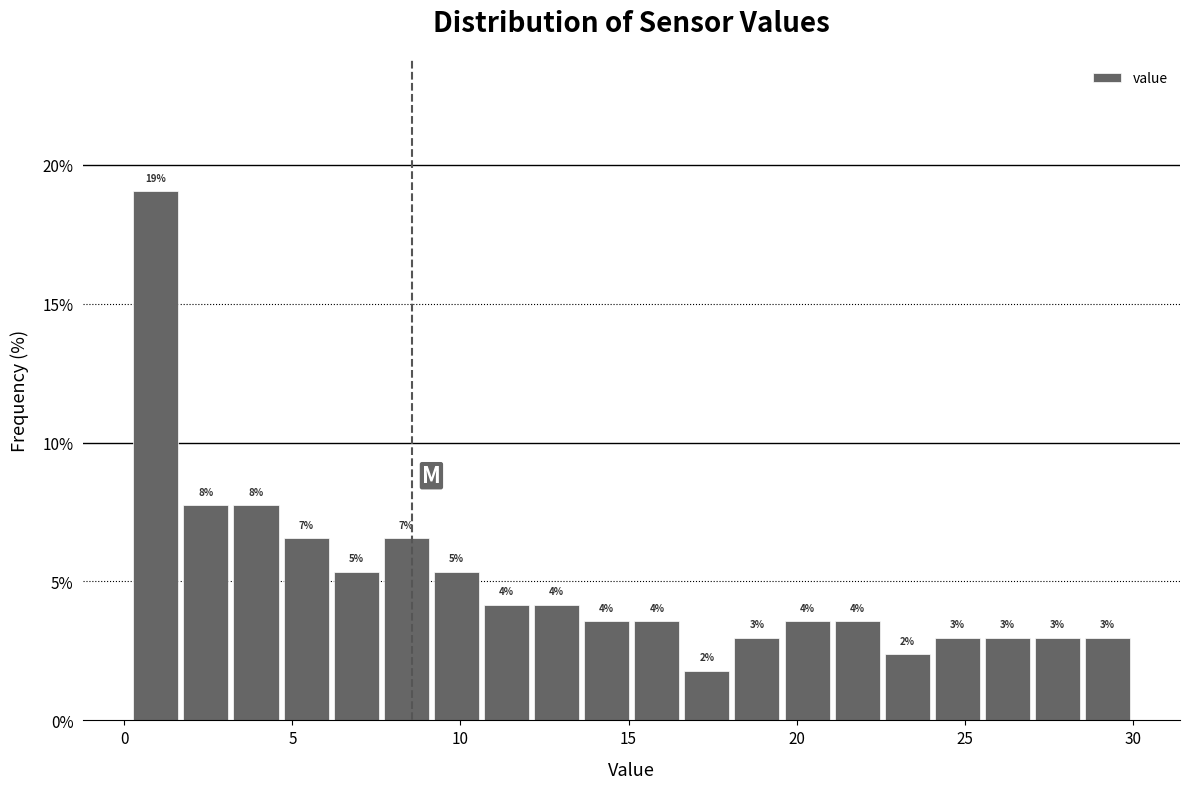

Read against the x-axis, roughly where is the centre of the tallest bar?

1.0